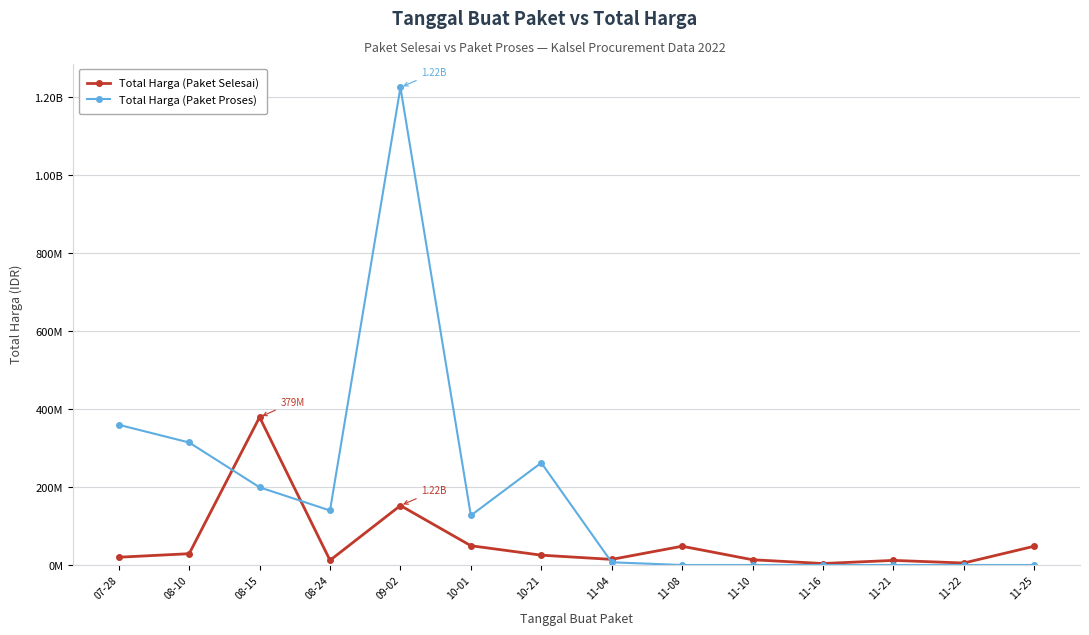

How many times do Total Harga (Paket Selesai) and Total Harga (Paket Proses) cross each other?

3